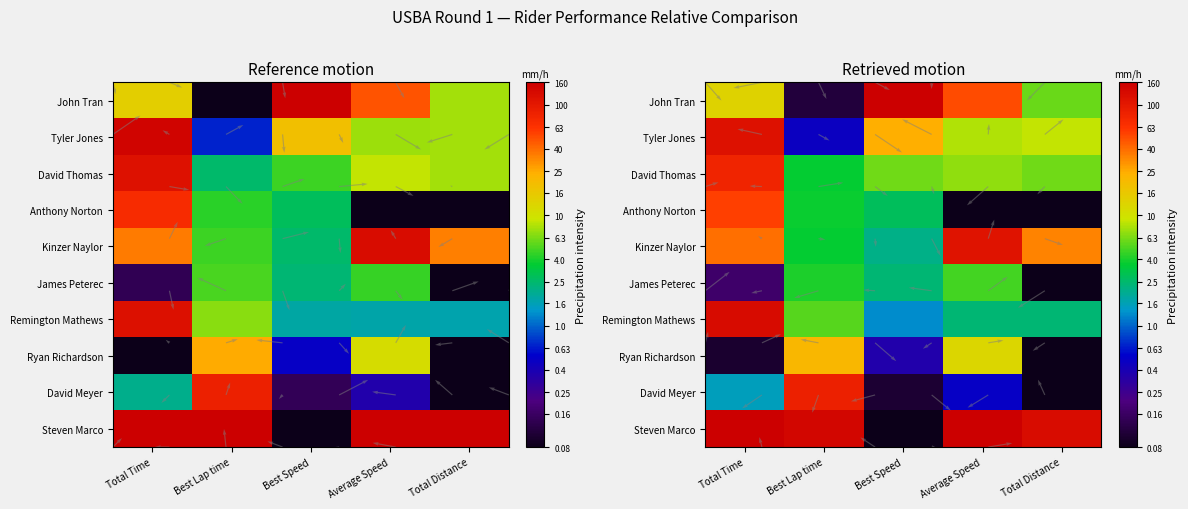

Which series has the largest total across all categories?

Steven Marco